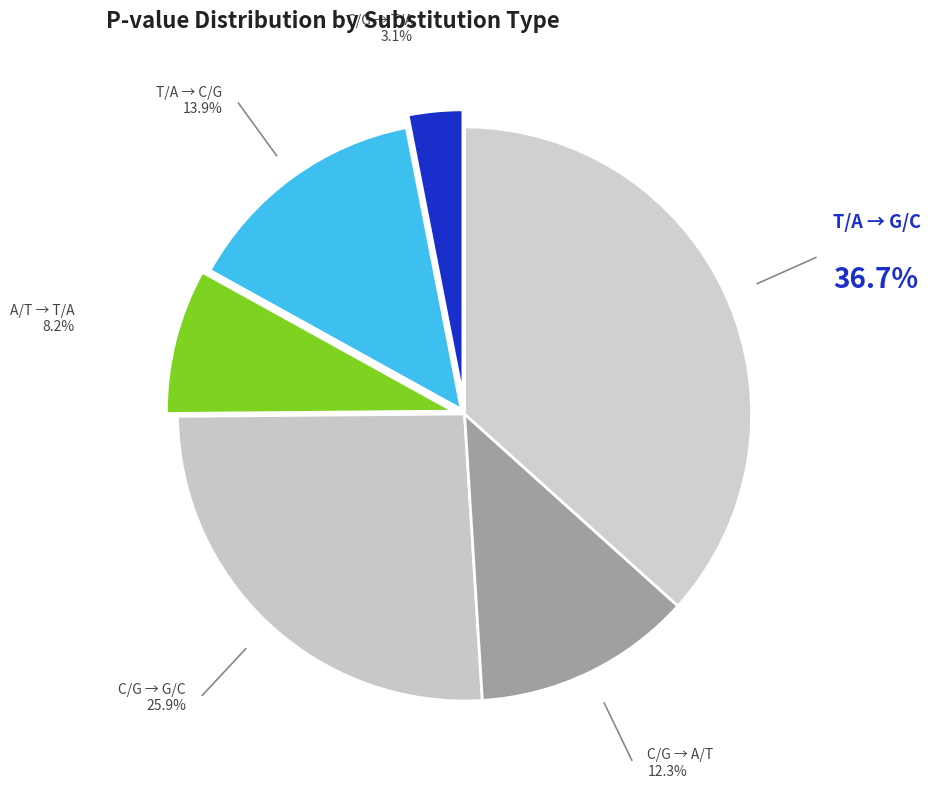

To the nearest percent, what is the difference between the largest and smallest slice percentages?

34%